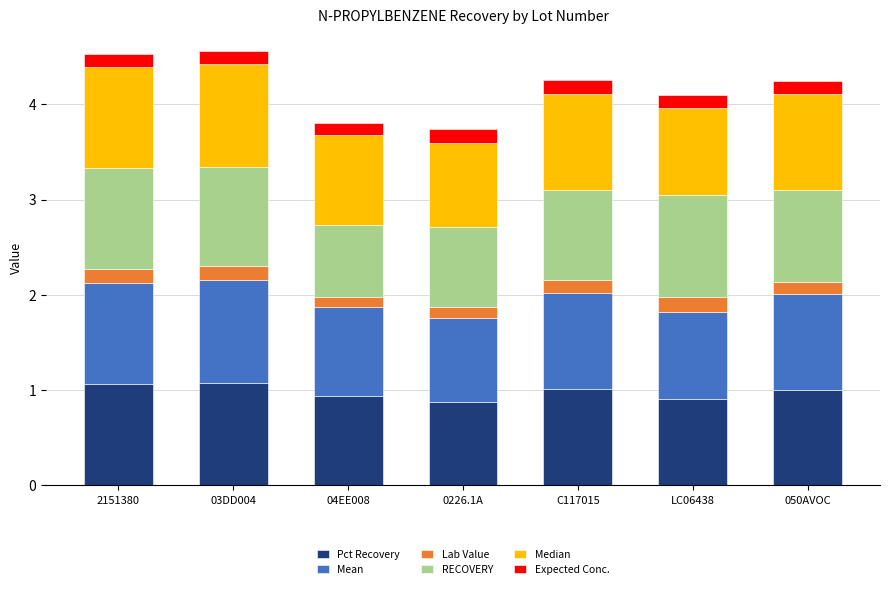

True or false: Pct Recovery has a value of 1.5 at 050AVOC.

False